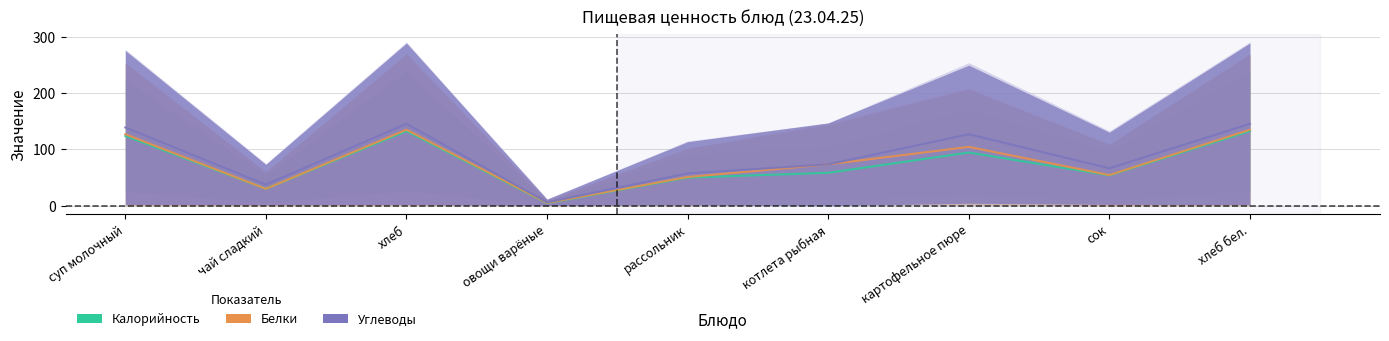

At which category is the sum across all series the highest?

хлеб